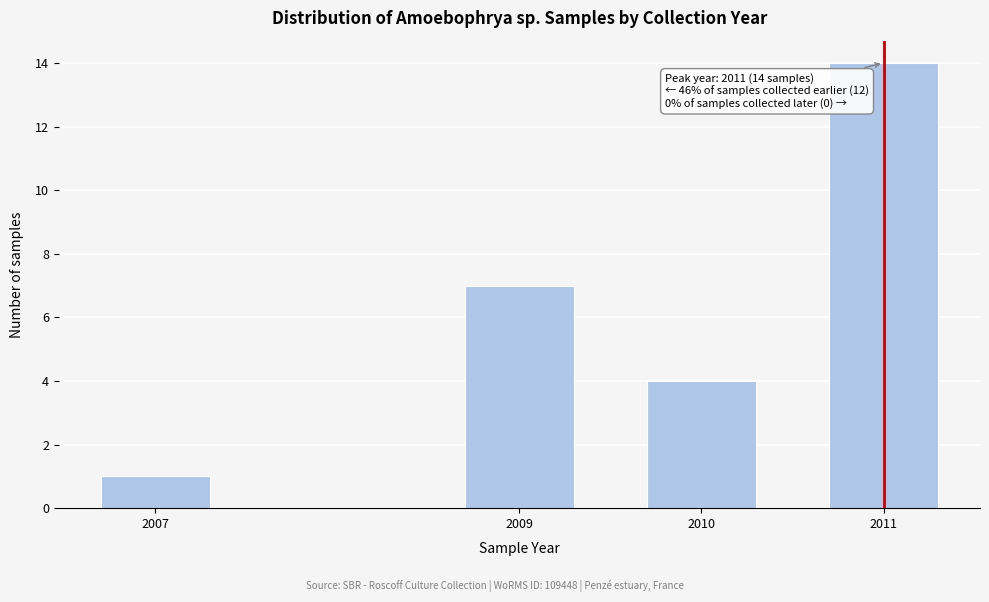

Reading left to right, what are all the values shown in this chart?

2007=1	2009=7	2010=4	2011=14